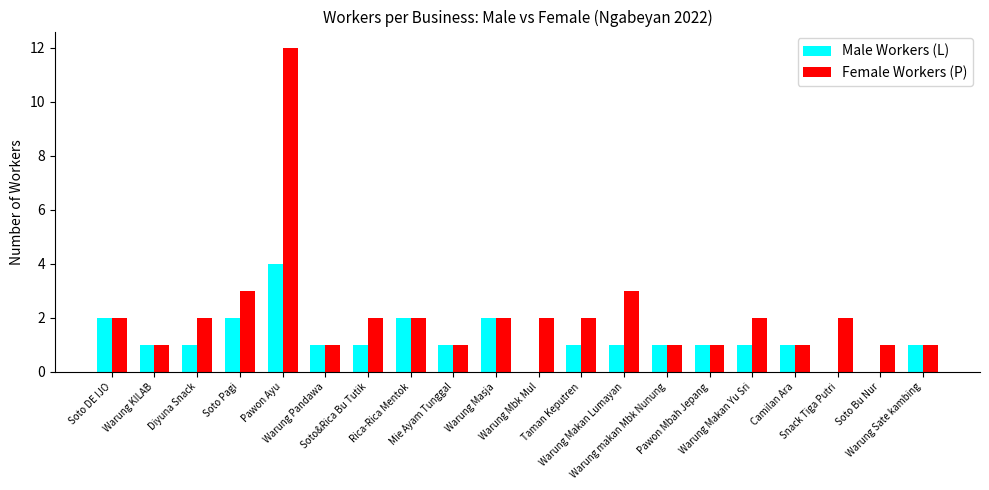

Reading left to right, transcribe all the data shown in this chart.

Male Workers (L): Soto DE IJO=2	Warung KILAB=1	Diyuna Snack=1	Soto Pagi=2	Pawon Ayu=4	Warung Pandawa=1	Soto&Rica Bu Tutik=1	Rica-Rica Mentok=2	Mie Ayam Tunggal=1	Warung Masja=2	Warung Mbk Mul=0	Taman Keputren=1	Warung Makan Lumayan=1	Warung makan Mbk Nunung=1	Pawon Mbah Jepang=1	Warung Makan Yu Sri=1	Camilan Ara=1	Snack Tiga Putri=0	Soto Bu Nur=0	Warung Sate kambing=1
Female Workers (P): Soto DE IJO=2	Warung KILAB=1	Diyuna Snack=2	Soto Pagi=3	Pawon Ayu=12	Warung Pandawa=1	Soto&Rica Bu Tutik=2	Rica-Rica Mentok=2	Mie Ayam Tunggal=1	Warung Masja=2	Warung Mbk Mul=2	Taman Keputren=2	Warung Makan Lumayan=3	Warung makan Mbk Nunung=1	Pawon Mbah Jepang=1	Warung Makan Yu Sri=2	Camilan Ara=1	Snack Tiga Putri=2	Soto Bu Nur=1	Warung Sate kambing=1